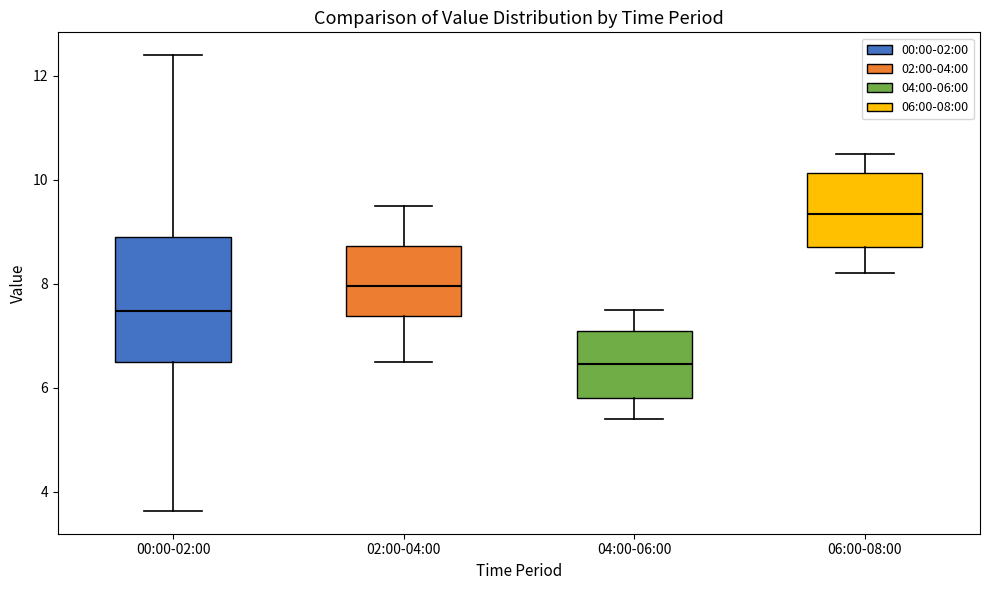

Reading left to right, read every box against the y-axis: the position of its median line, the range the box covers, and the ends of its whiskers. The values are not printed on the chart, so give them approximately, as read against the axis.

00:00-02:00: median 7.4, box 6.6 to 9.0, whiskers 3.6 to 12.4
02:00-04:00: median 8.0, box 7.4 to 8.8, whiskers 6.6 to 9.6
04:00-06:00: median 6.4, box 5.8 to 7.2, whiskers 5.4 to 7.6
06:00-08:00: median 9.4, box 8.8 to 10.2, whiskers 8.2 to 10.6